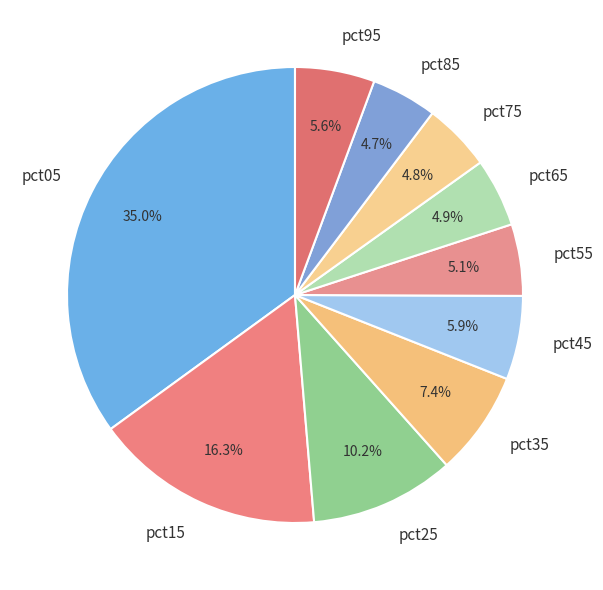

Is it true that pct15 is 16% of the pie?

True